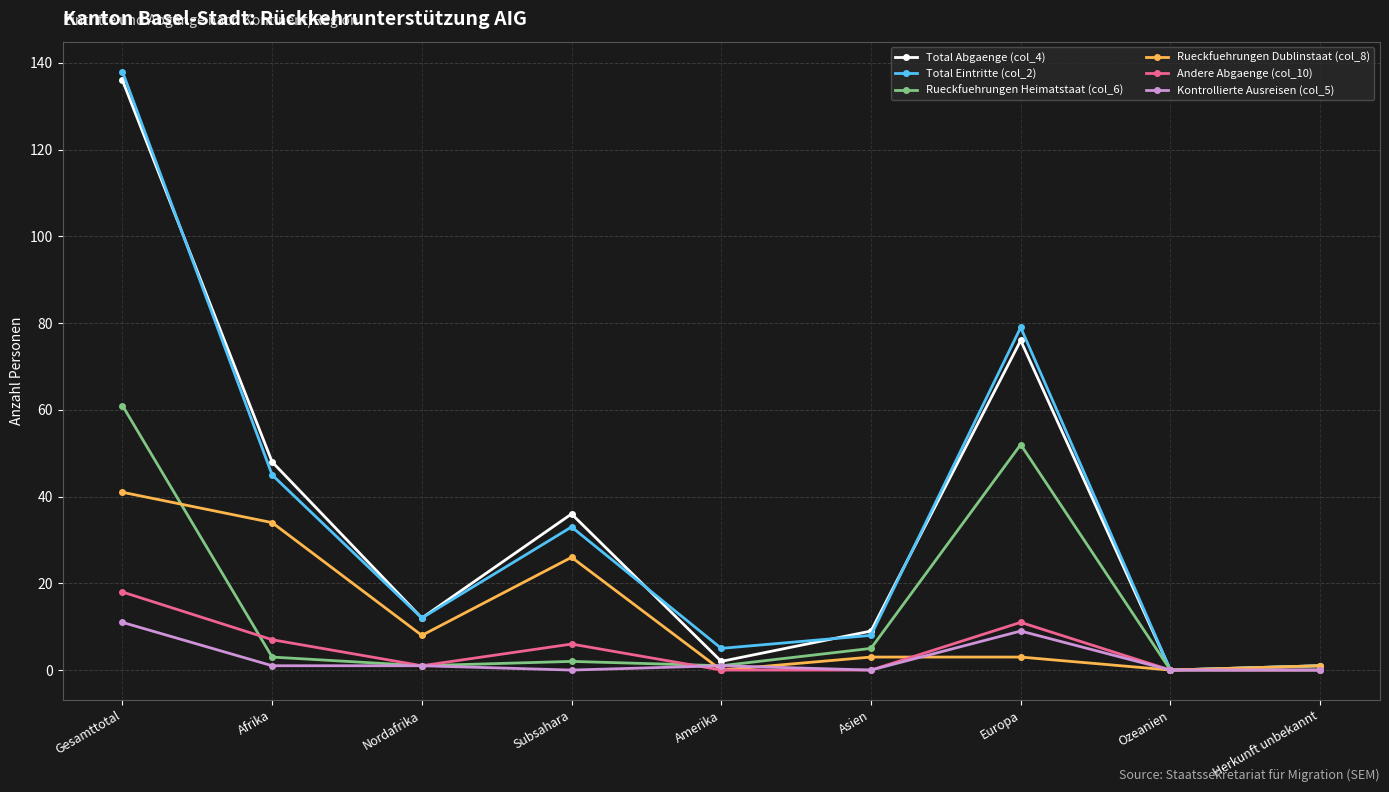

Does the chart display data point markers on the line(s)?

Yes